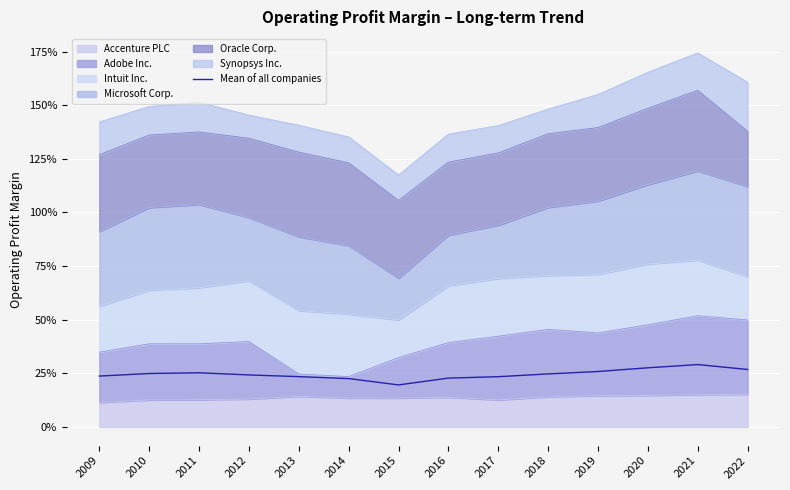

Is it true that the value at 2020 is 0.5?

False